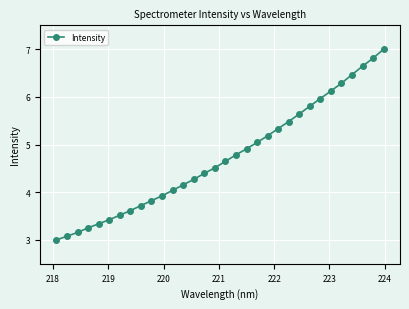

What is the sum of all values?

151.4